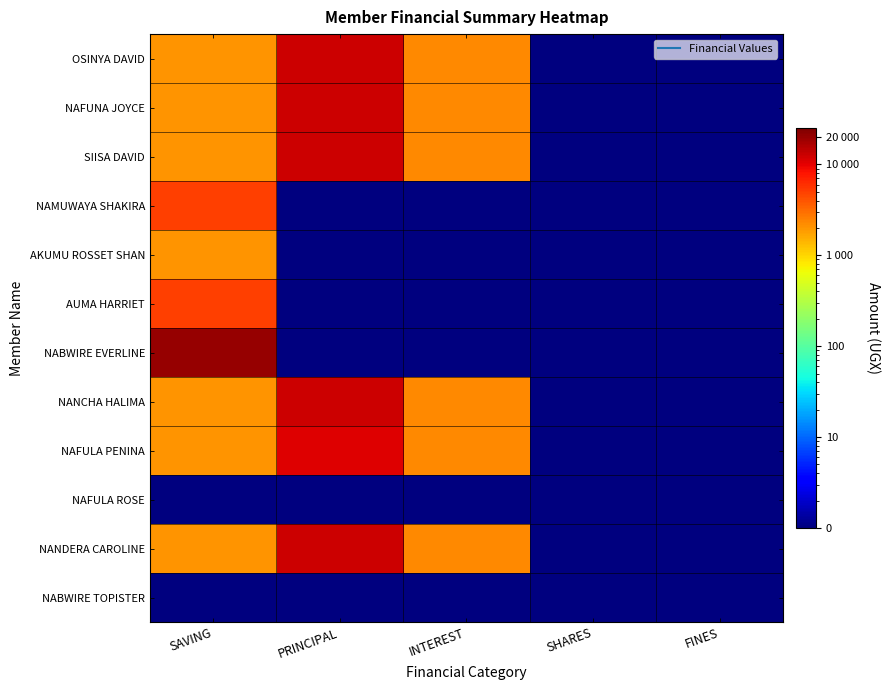

At how many categories does at least one series exceed 16582?

1